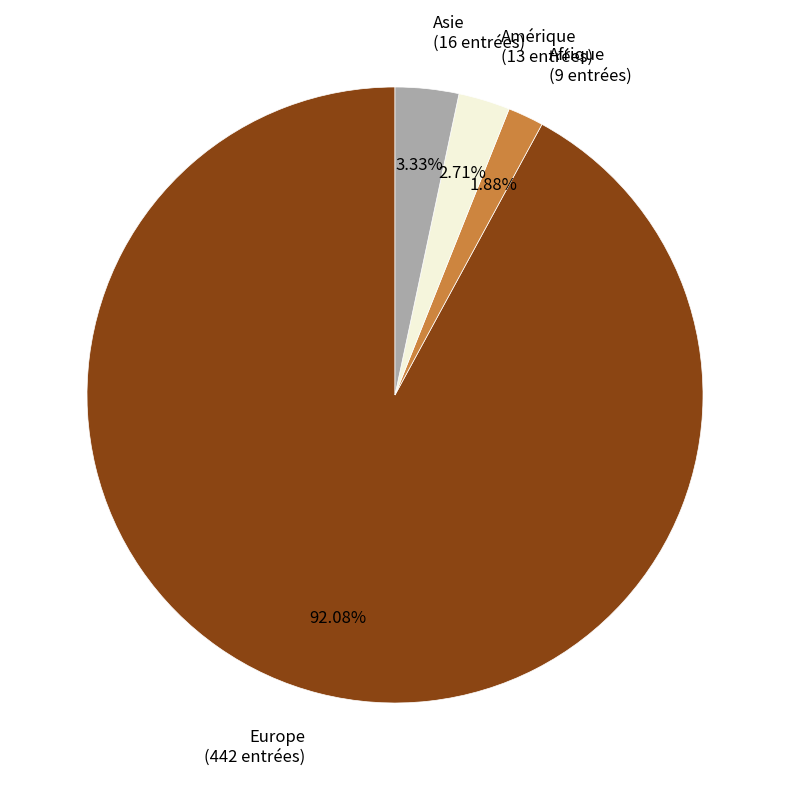

To the nearest percent, what portion does Europe represent?

92%